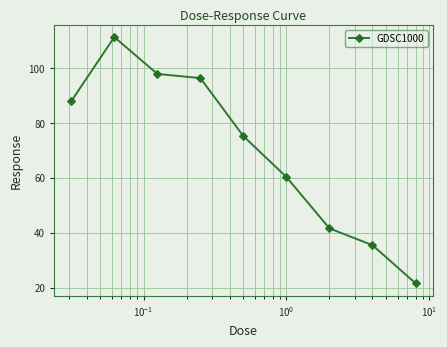

What is the smallest value displayed?

21.5